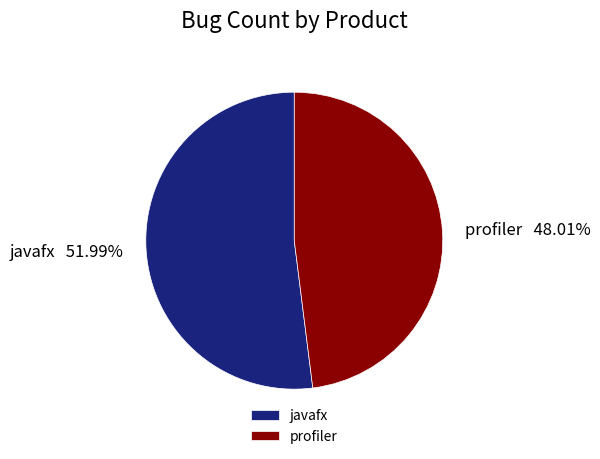

The javafx slice represents 57% of the pie. True or false?

False